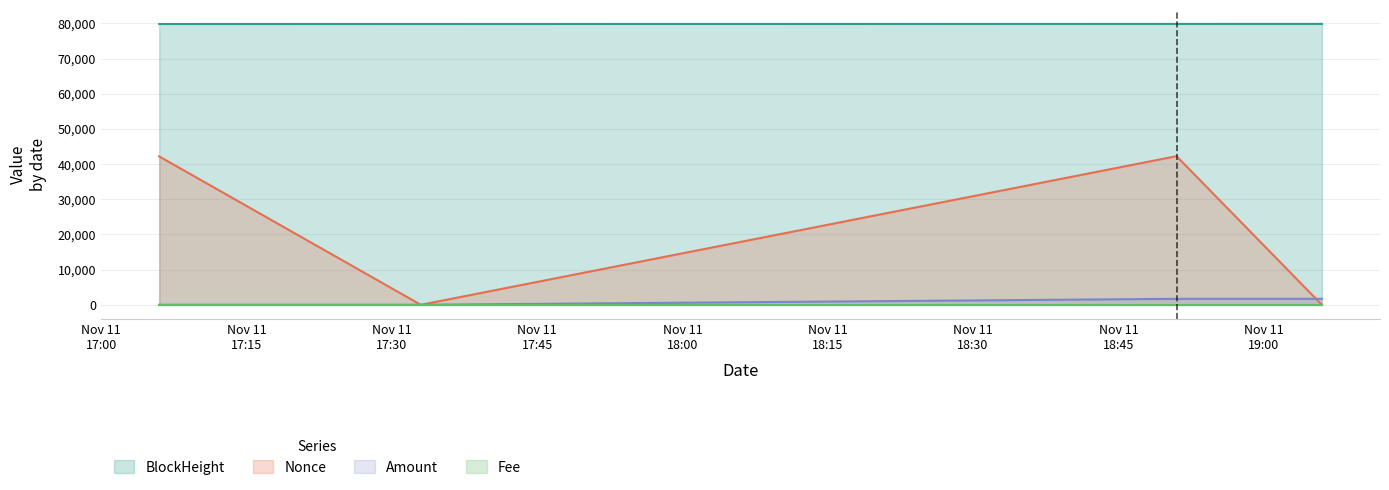

Between 2021-11-11 17:33:00 and 2021-11-11 18:51:00, which is larger?

2021-11-11 18:51:00